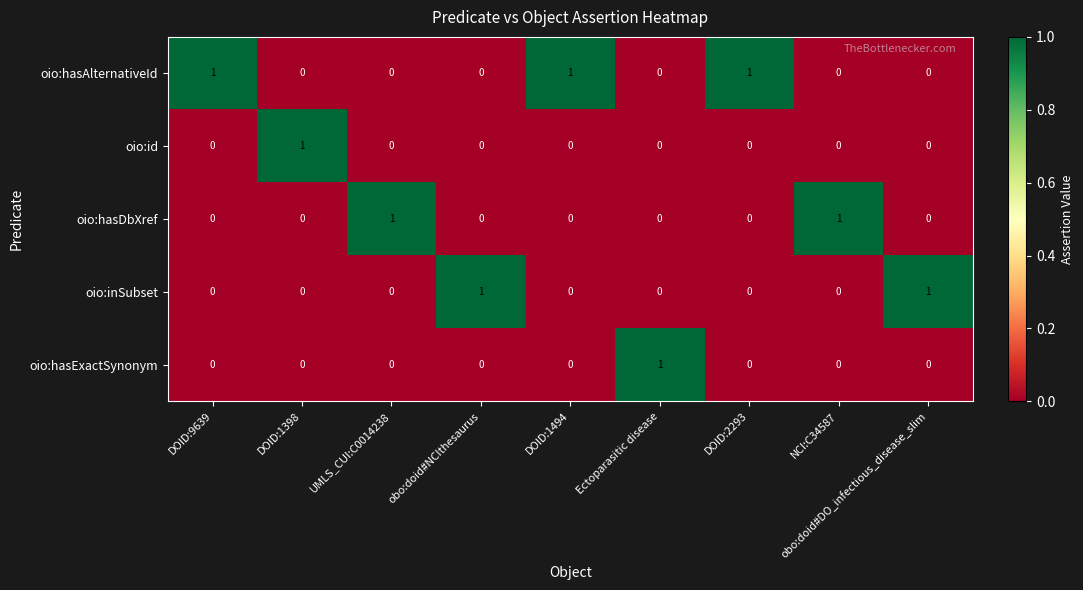

How many distinct data groups are displayed?

5